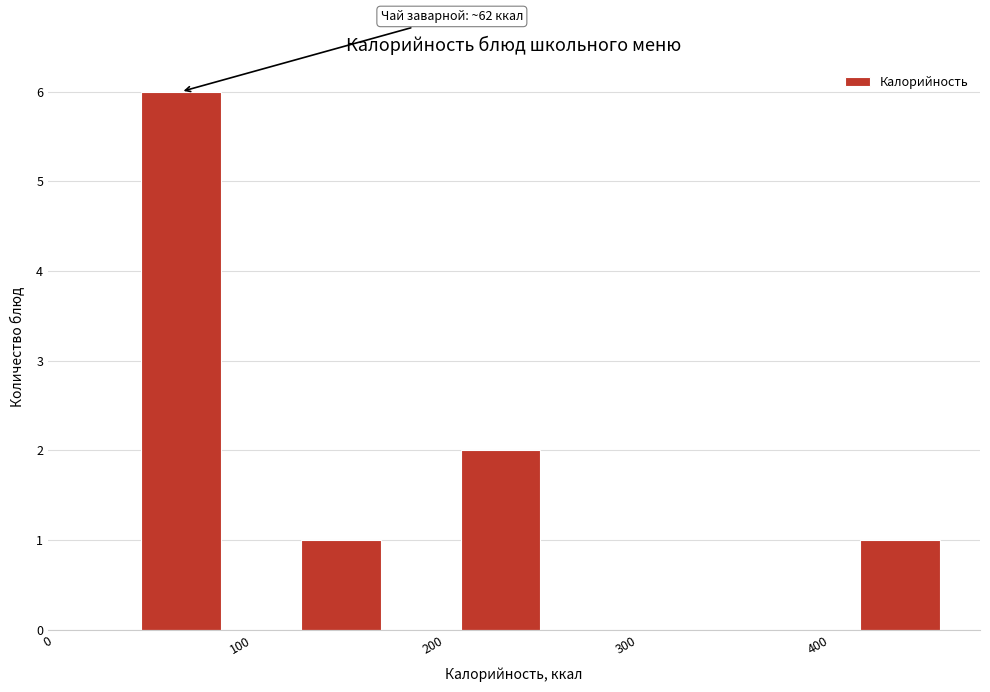

Over which range of the x-axis is the bar tallest?

50 to 90